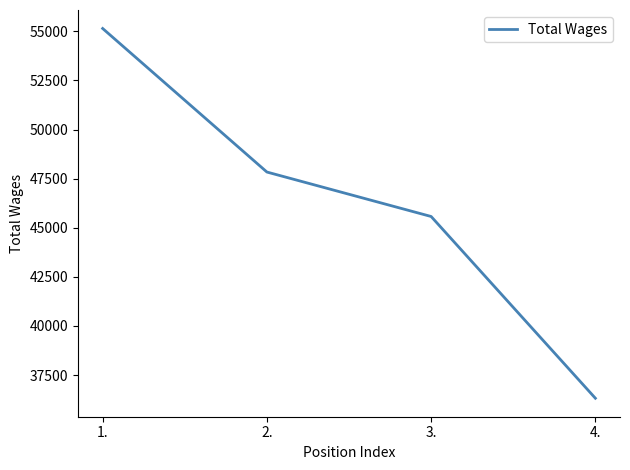

Reading left to right, extract all data points from this chart.

55142	47835	45572	36321